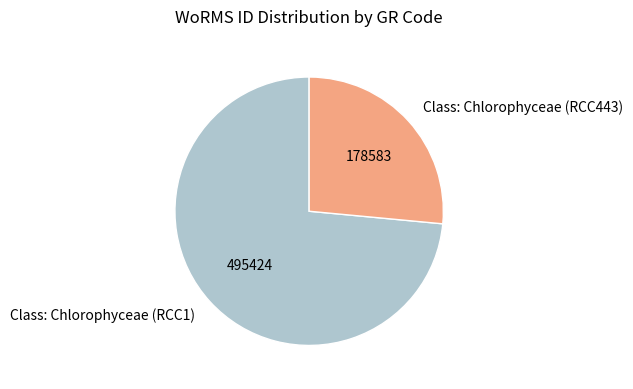

True or false: Class: Chlorophyceae (RCC1) accounts for 85% of the total.

False